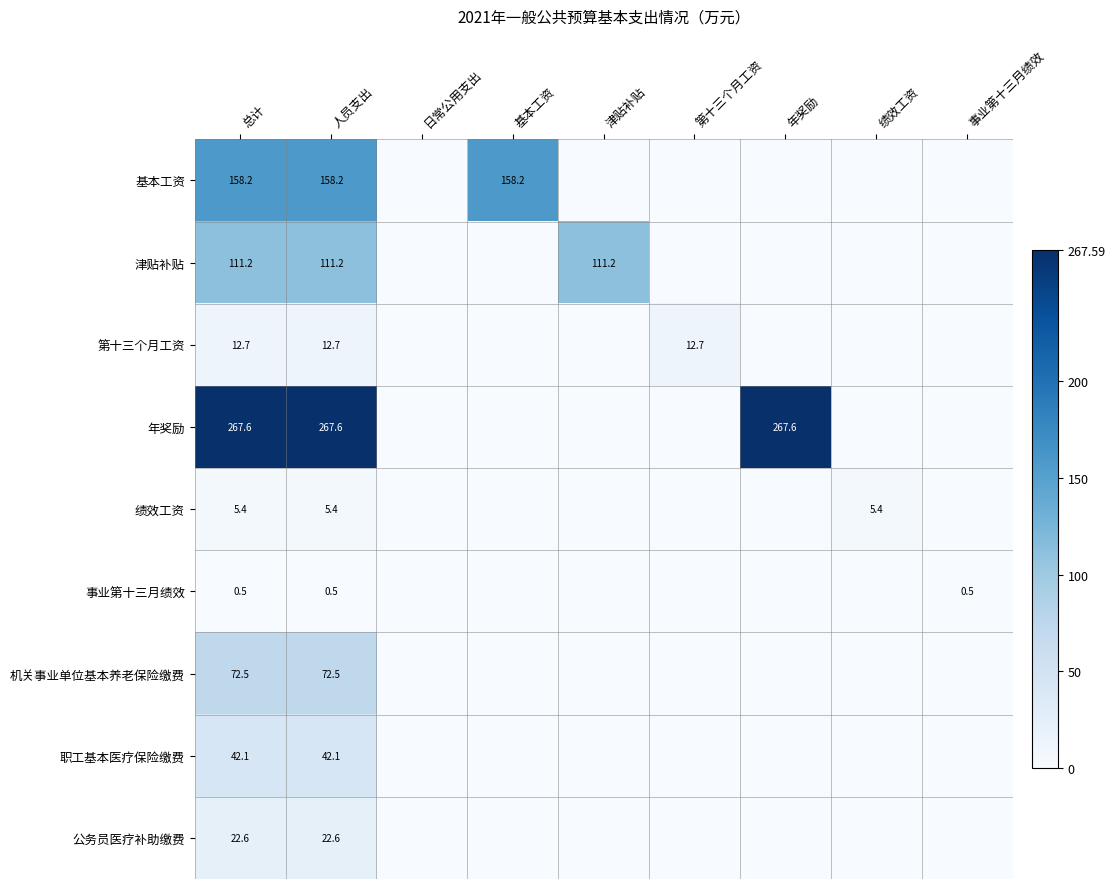

What is the spread (max minus min) of values at 事业第十三月绩效?

0.5